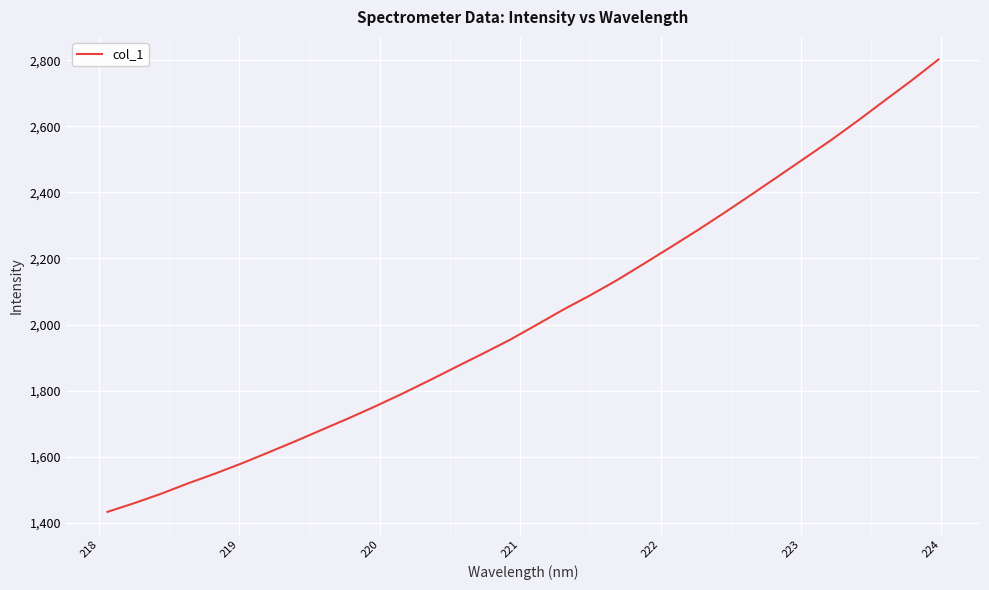

Reading left to right, list all the values displayed in this chart.

1432.4	1458.9	1487.4	1518.7	1548.1	1579.2	1612.5	1646.4	1681.4	1716.4	1752.8	1790.9	1830.7	1871.6	1912.1	1953.5	1999.0	2045.3	2088.6	2134.4	2184.1	2234.3	2285.3	2338.2	2392.8	2448.0	2503.4	2559.3	2618.0	2679.0	2739.4	2802.8